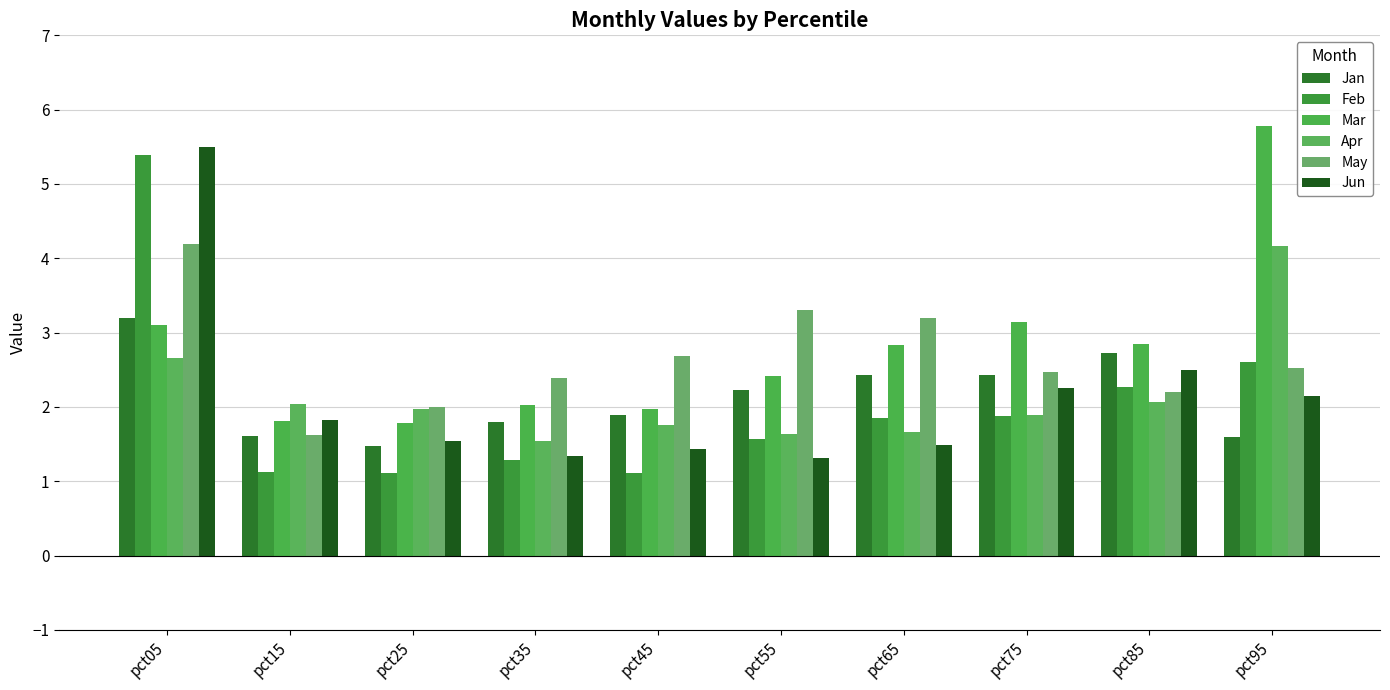

Rank the series at pct95 from lowest to highest value.

Jan, Jun, May, Feb, Apr, Mar